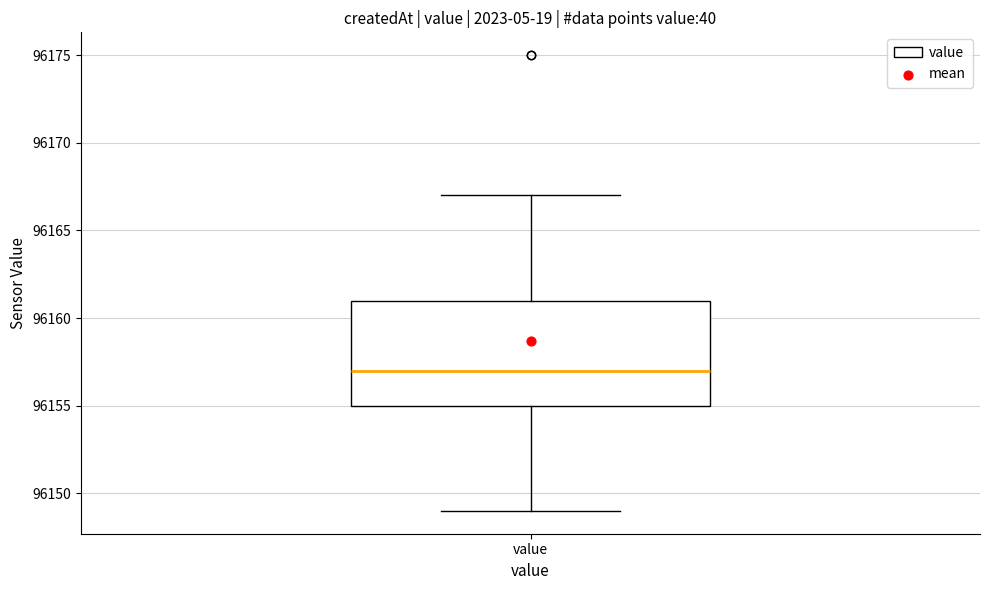

Where is the lower edge of the box for value on the y-axis? The values are not printed on the chart, so give them approximately, as read against the axis.

96155